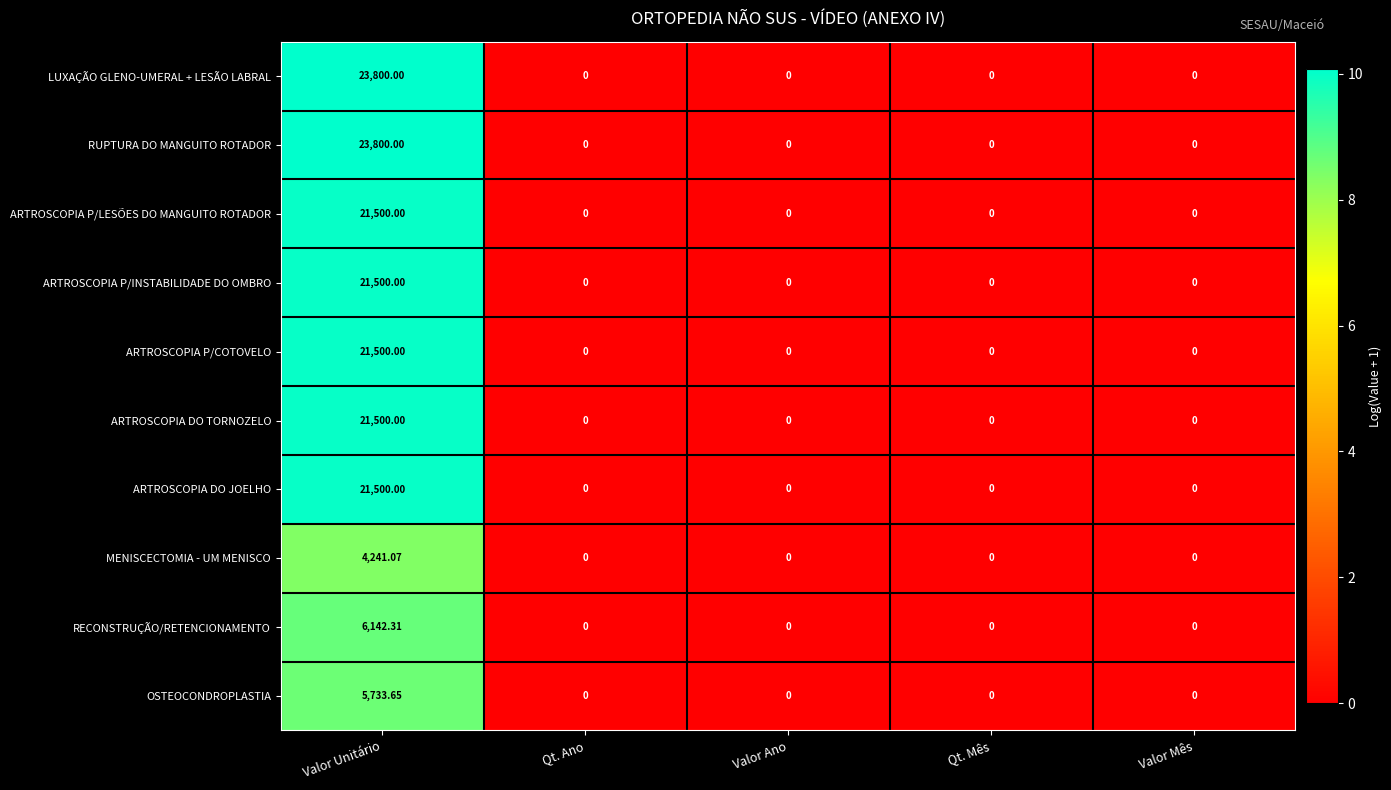

At which category is the sum across all series the highest?

Valor Unitário